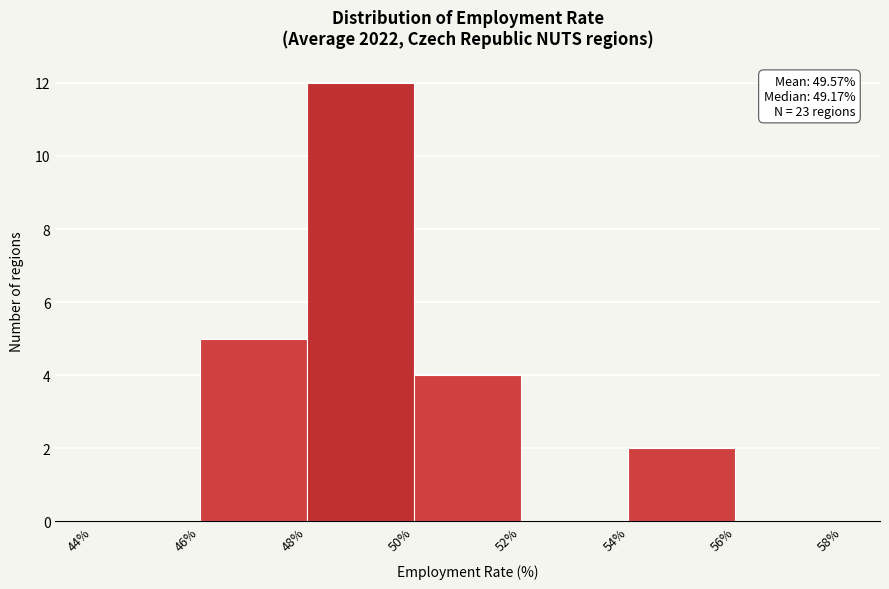

Which range on the x-axis has the tallest bar?

48% to 50%